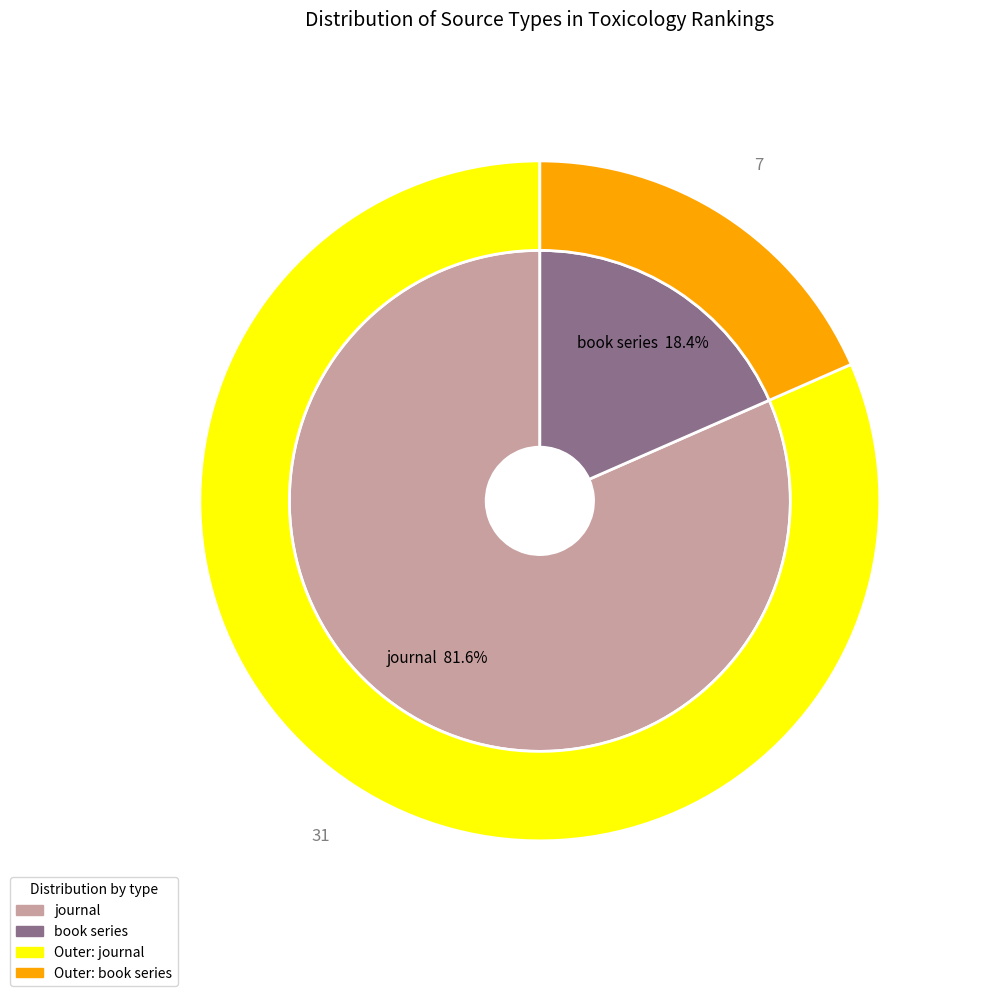

How many slices are in this pie chart?

2